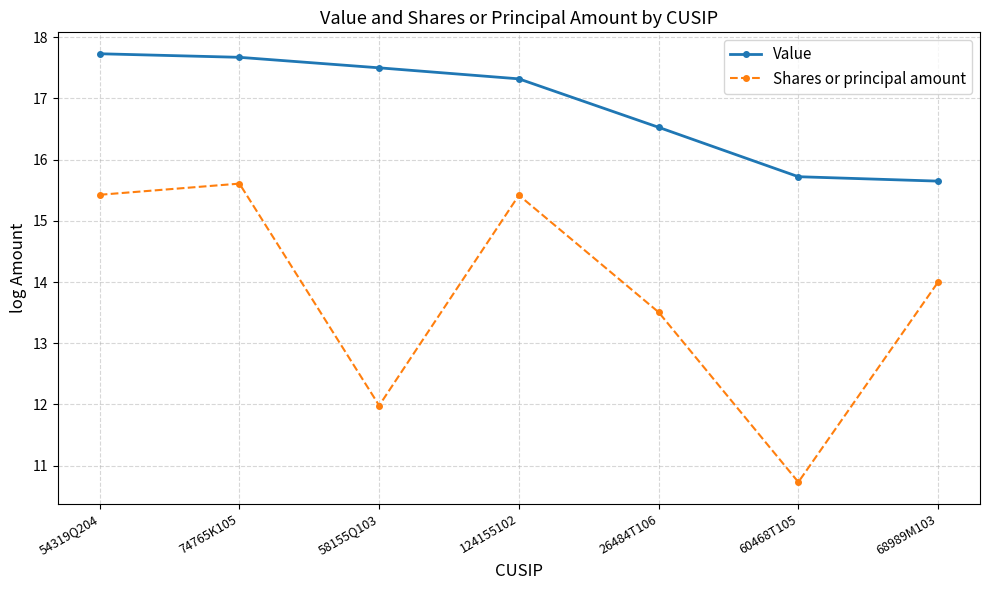

What is the difference between the highest and lowest values at 58155Q103?

5.5